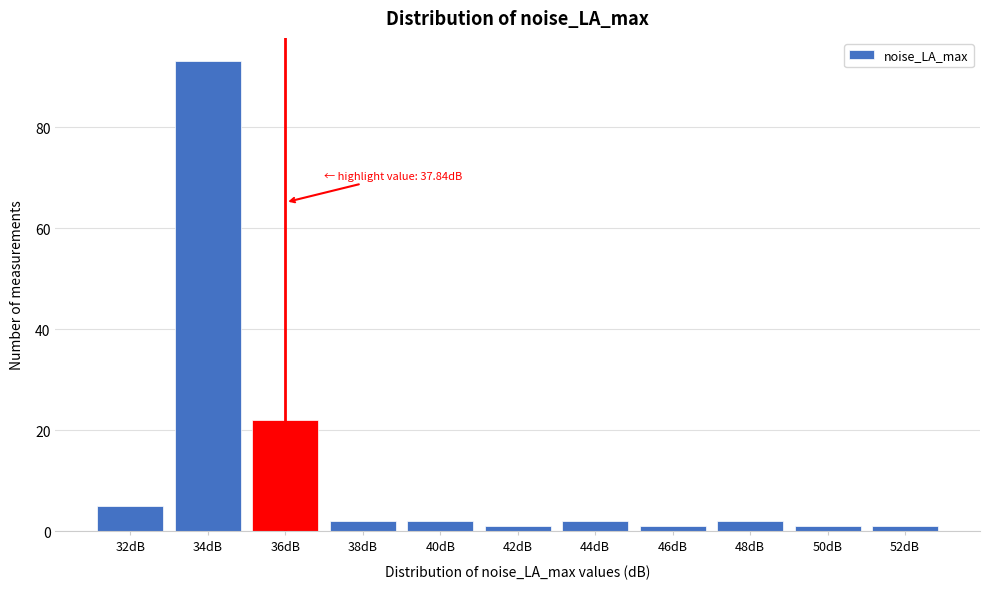

Reading right to left, transcribe all the data shown in this chart.

1	1	2	1	2	1	2	2	22	93	5